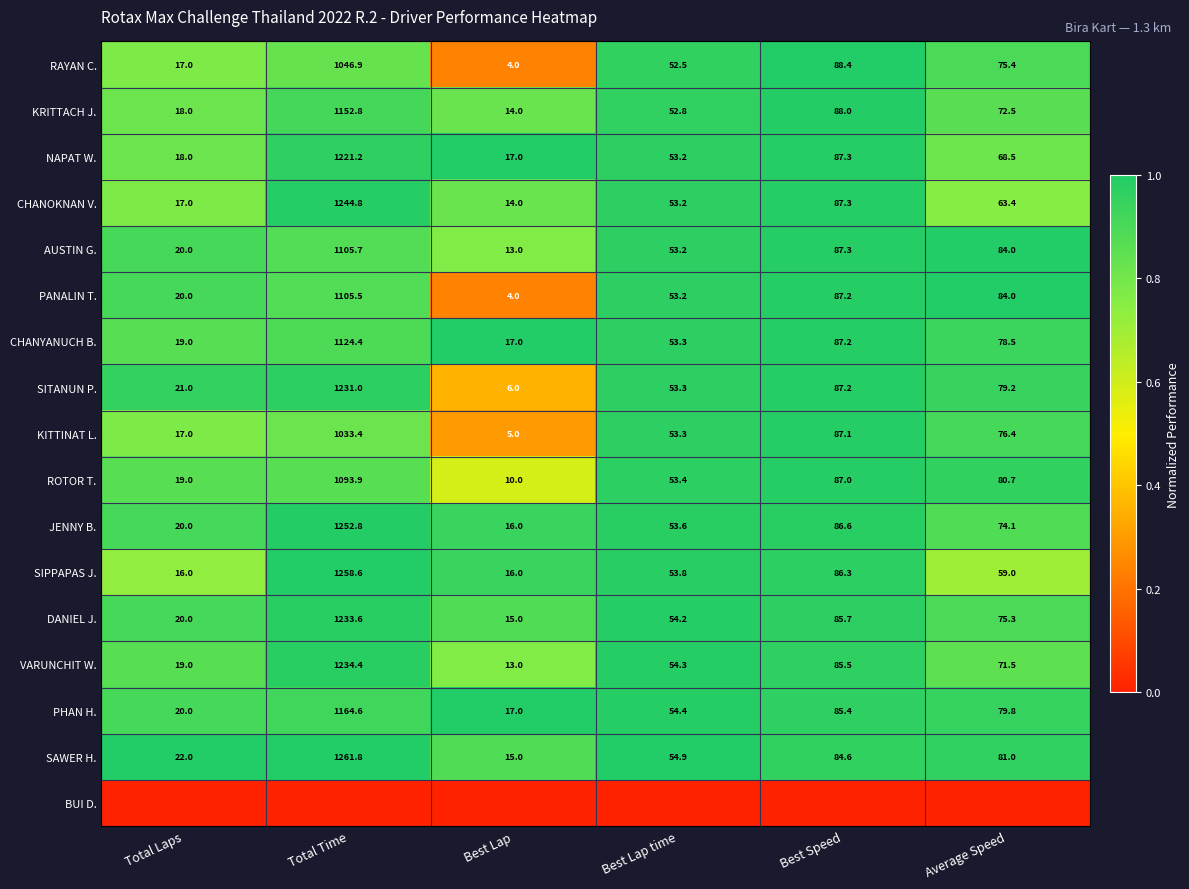

True or false: CHANOKNAN V. has a value of 1.2 at Average Speed.

False